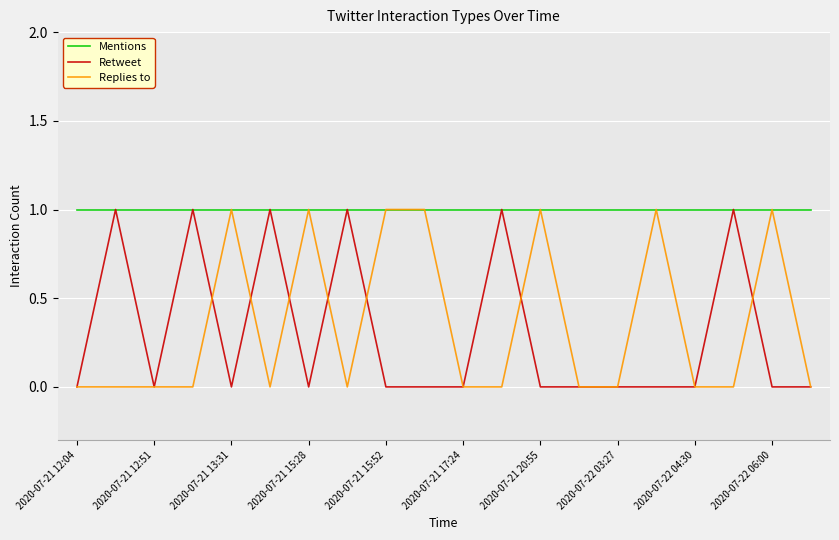

Which series has the largest total across all categories?

Mentions